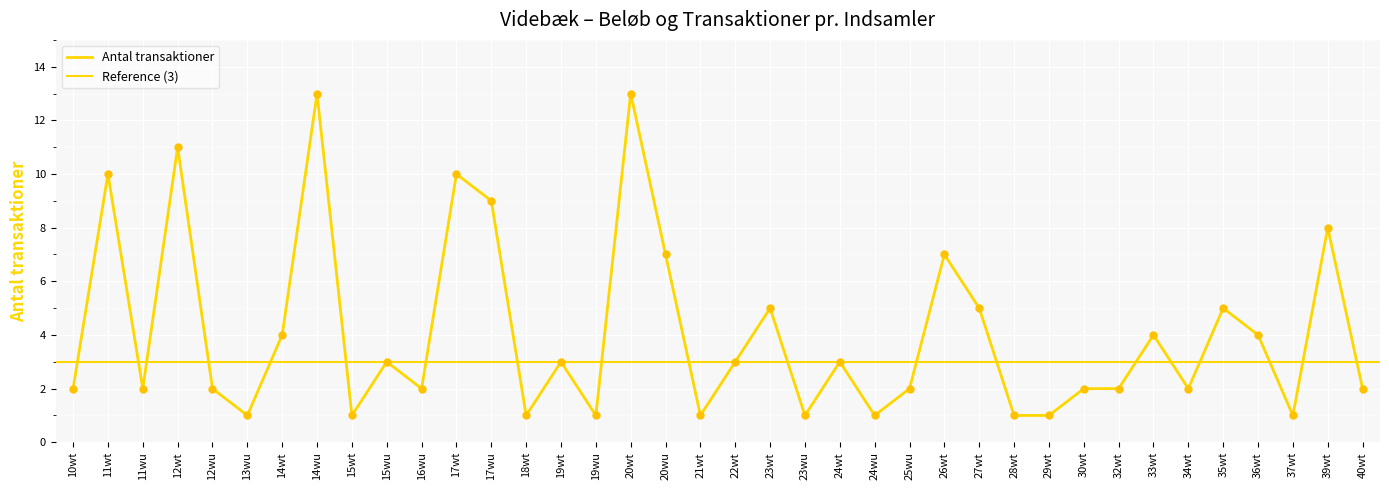

What is the change in value from 22wt to 23wt?

+2